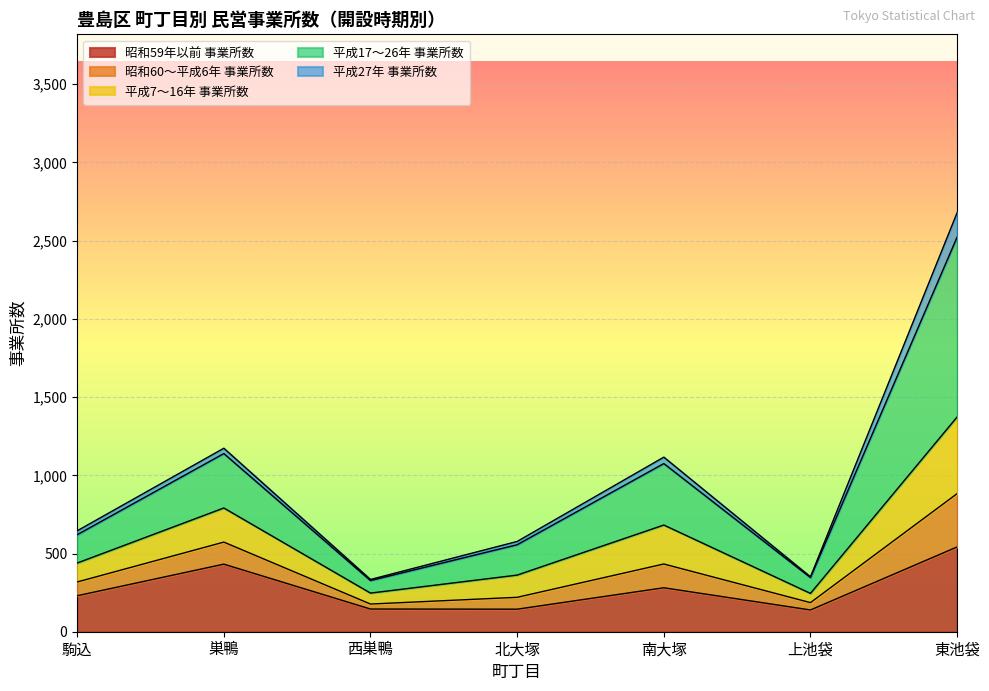

How many data points does each series have?

7